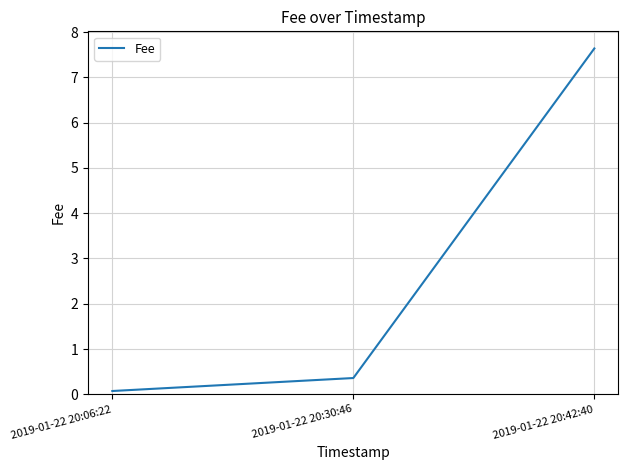

What is the change in value from 2019-01-22 20:30:46 to 2019-01-22 20:42:40?

+7.3